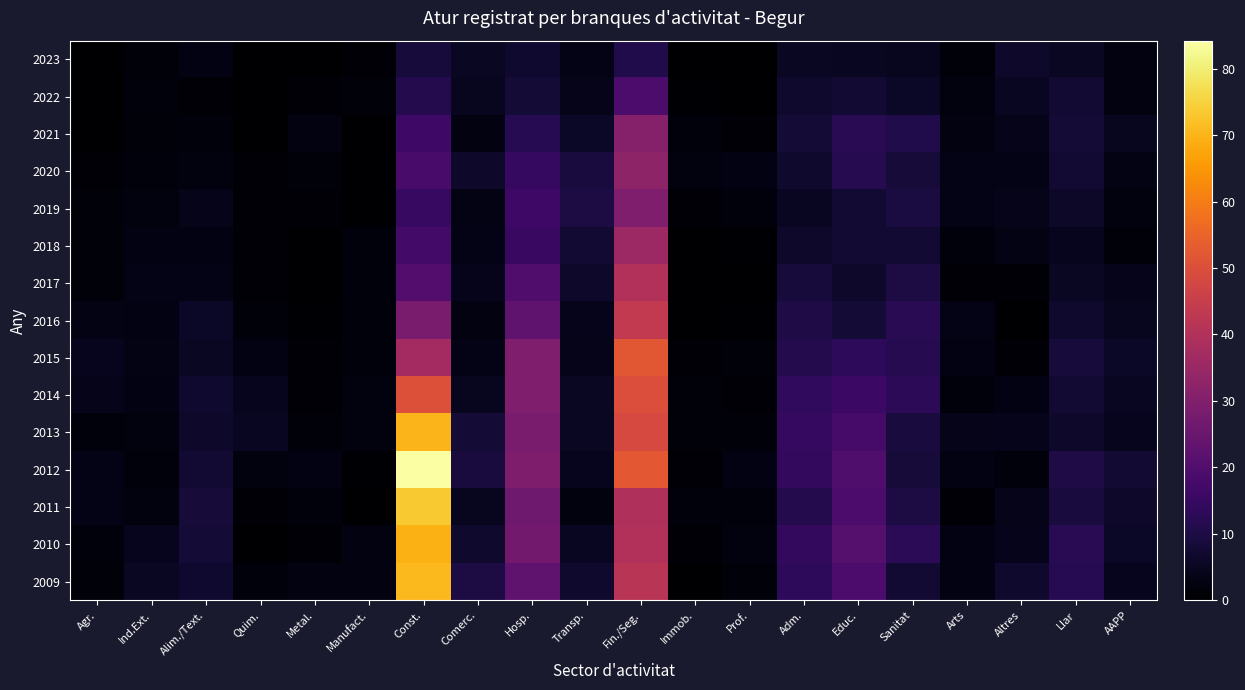

Rank the series at Prof. from highest to lowest value.

2020, 2012, 2010, 2011, 2019, 2015, 2013, 2009, 2021, 2014, 2016, 2018, 2023, 2022, 2017